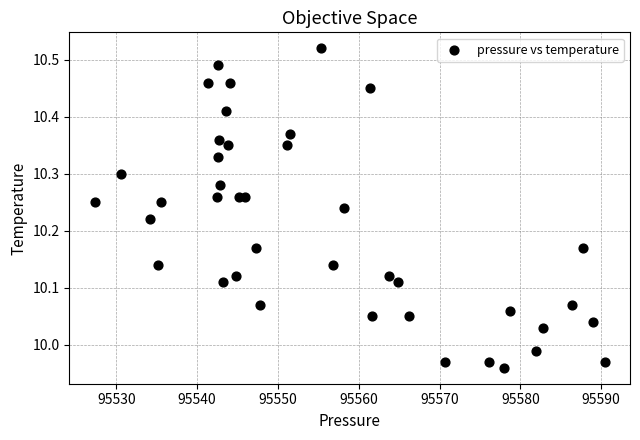

Count the number of points in this scatter plot.

40